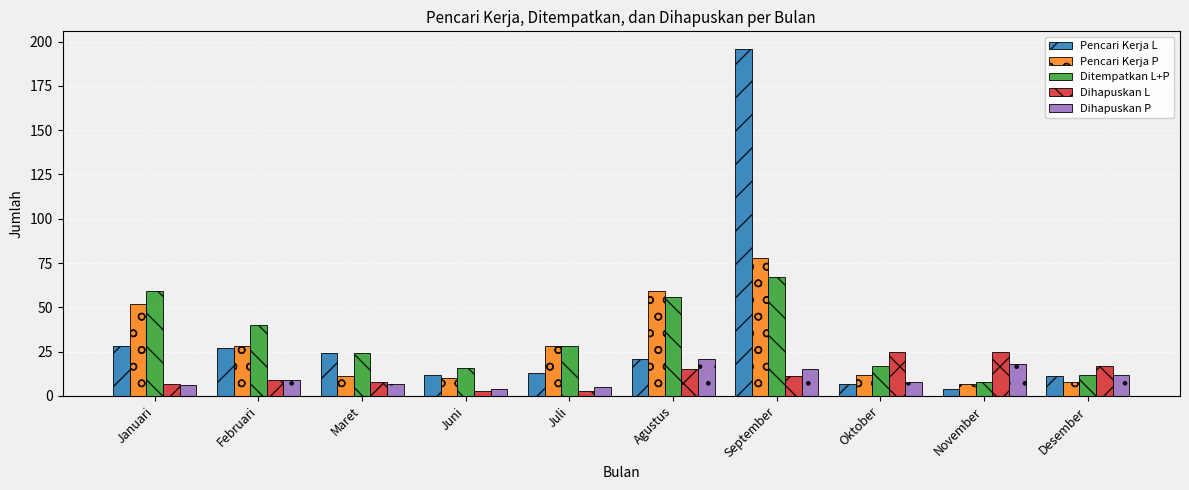

What is the sum of all Pencari Kerja L values?

343